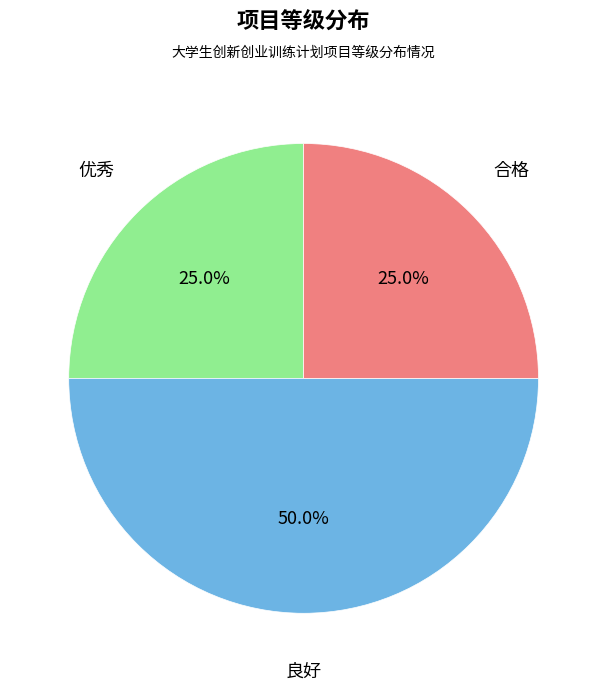

Which slice is the largest?

良好